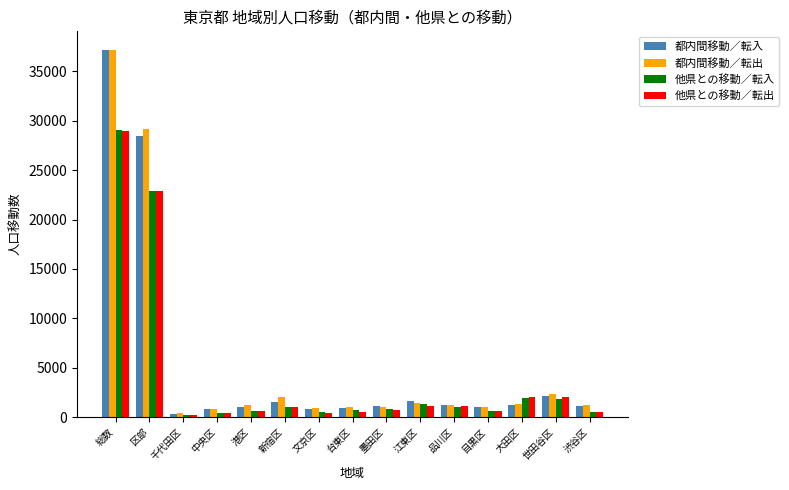

What is the smallest value displayed?

164